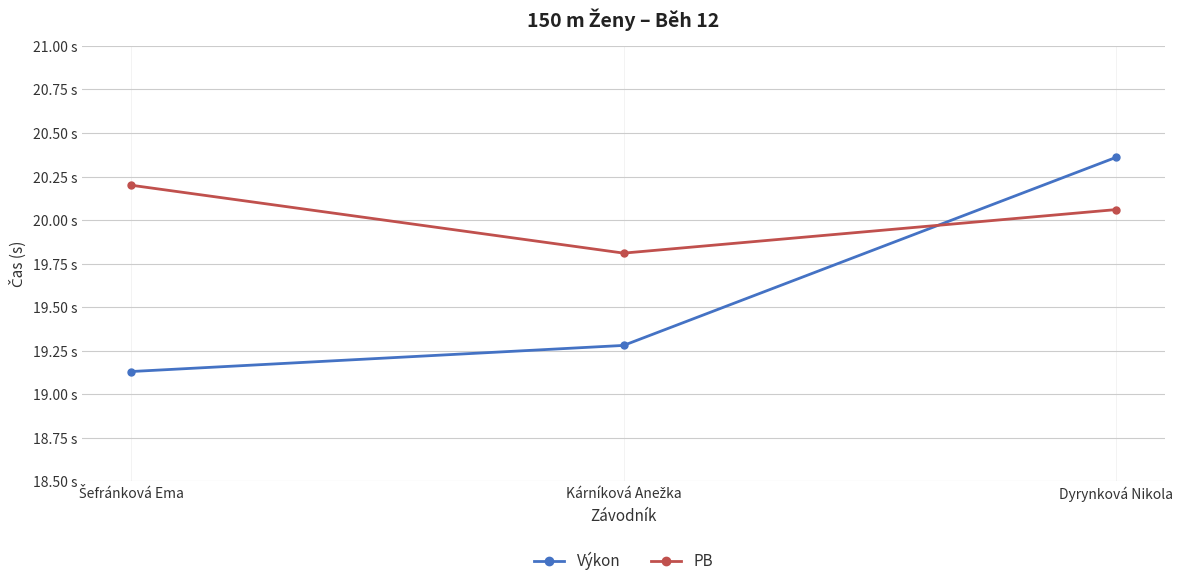

What is the maximum value shown in the chart?

20.4